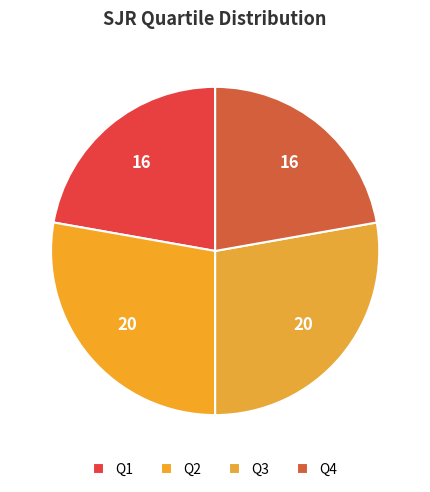

Count the number of slices in the pie.

4